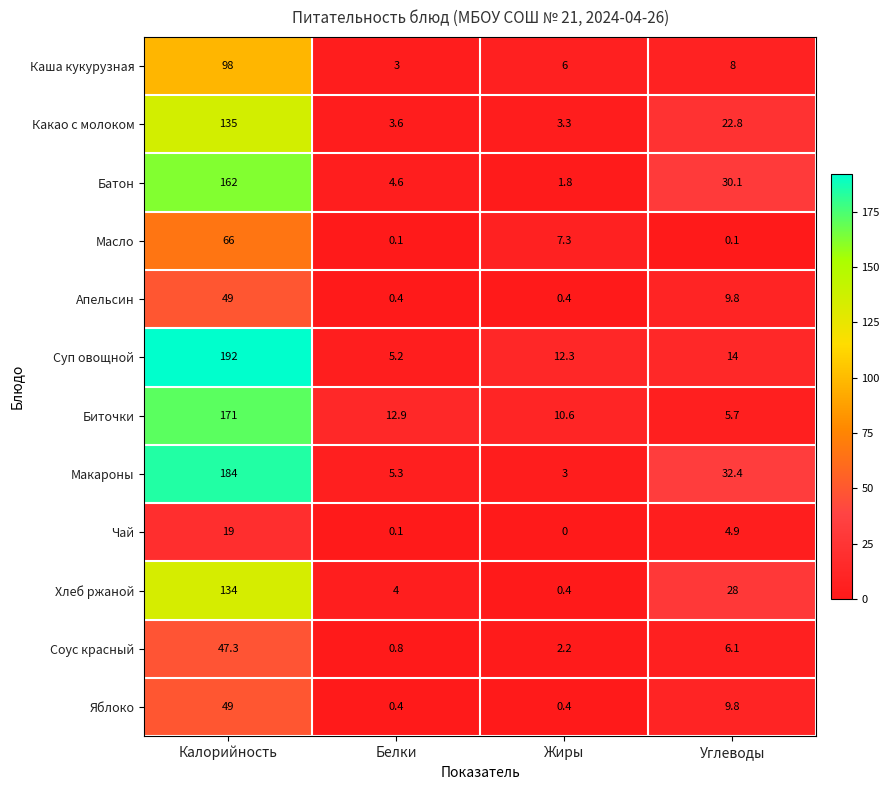

The value of Биточки at Белки is 18.3. True or false?

False